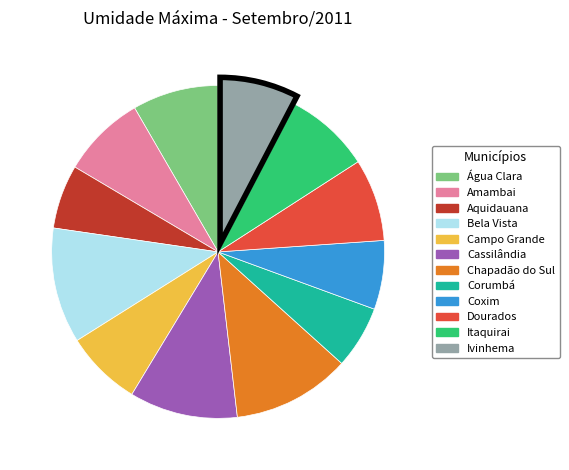

Approximately how many times larger is the value at Bela Vista compared to Aquidauana?

1.8